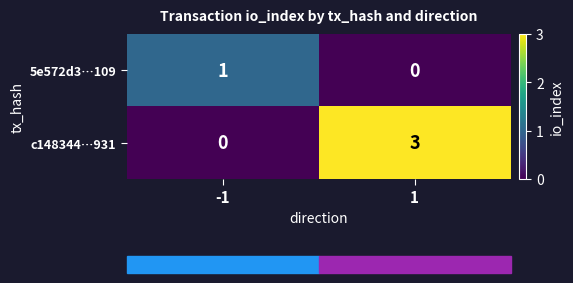

Which series has the widest spread of values?

c148344…931